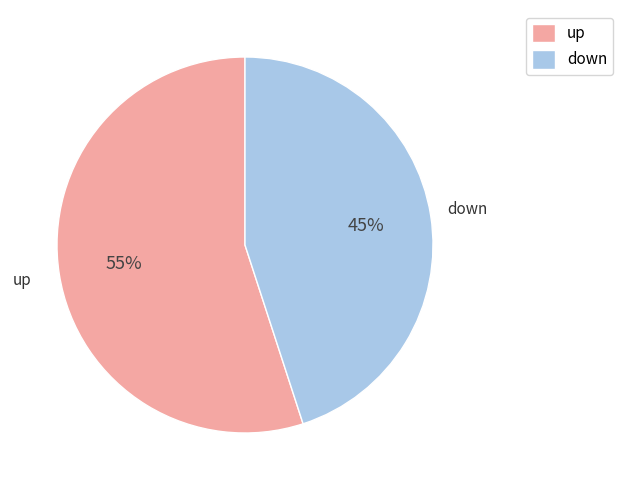

Which has a higher value, down or up?

up